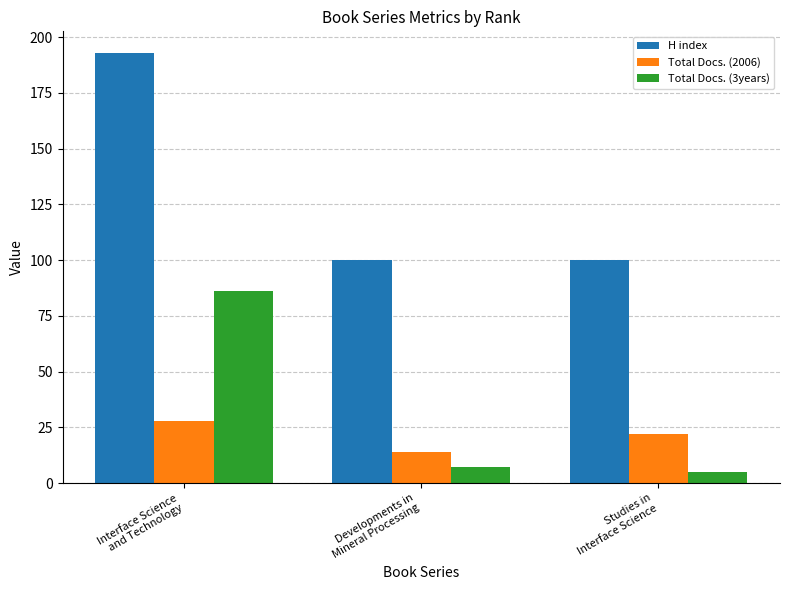

Reading left to right, transcribe all the data shown in this chart.

H index: Interface Science
and Technology=193	Developments in
Mineral Processing=100	Studies in
Interface Science=100
Total Docs. (2006): Interface Science
and Technology=28	Developments in
Mineral Processing=14	Studies in
Interface Science=22
Total Docs. (3years): Interface Science
and Technology=86	Developments in
Mineral Processing=7	Studies in
Interface Science=5